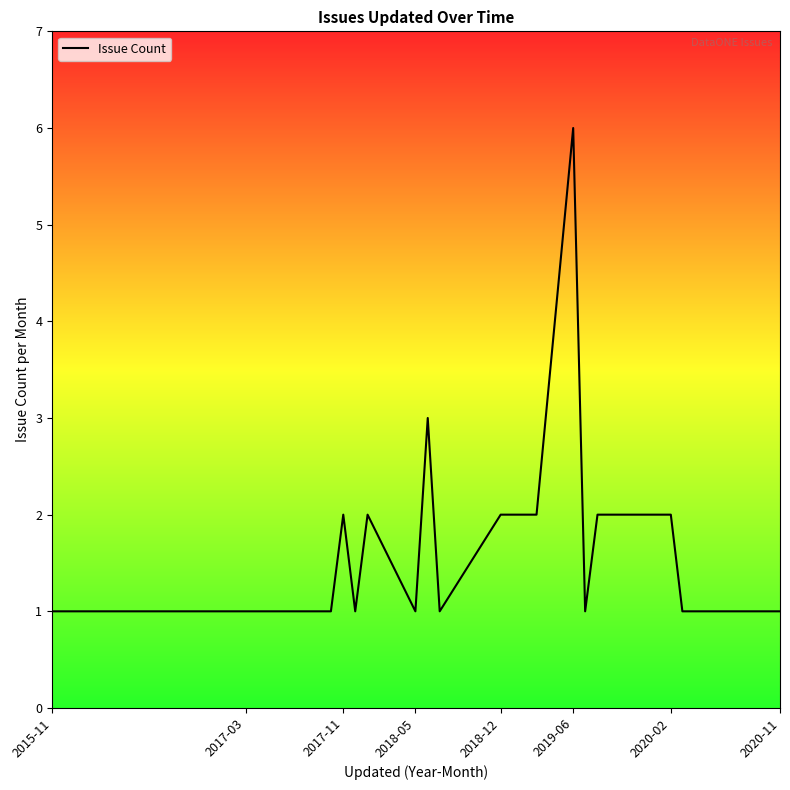

What is the smallest value displayed?

1